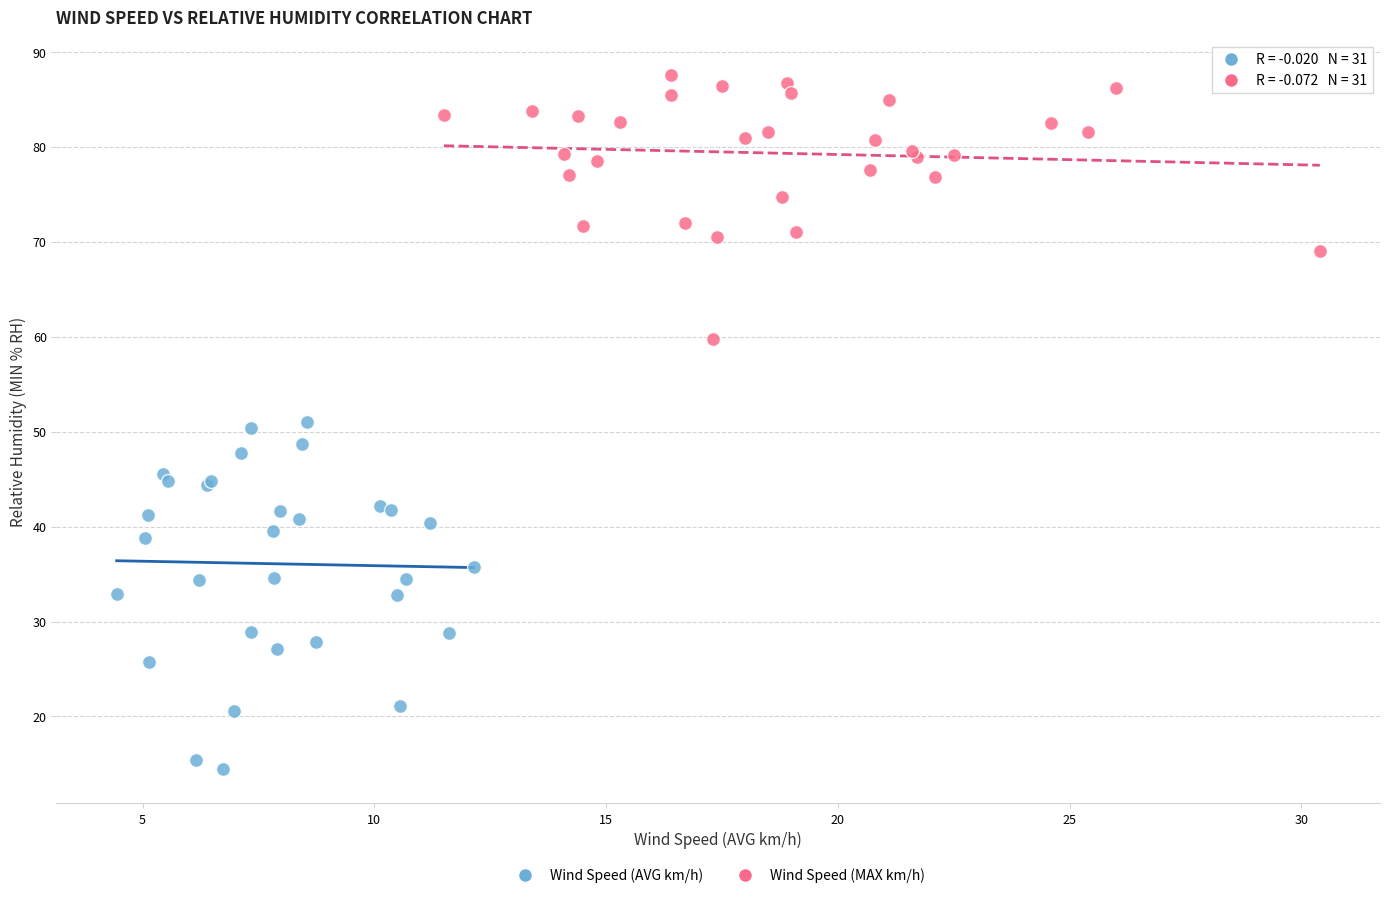

Which series contains the lowest Y value?

Wind Speed (AVG km/h)